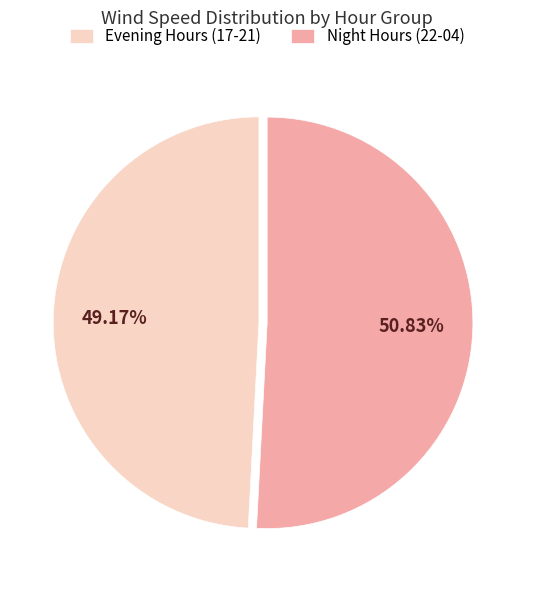

How many slices are in this pie chart?

2